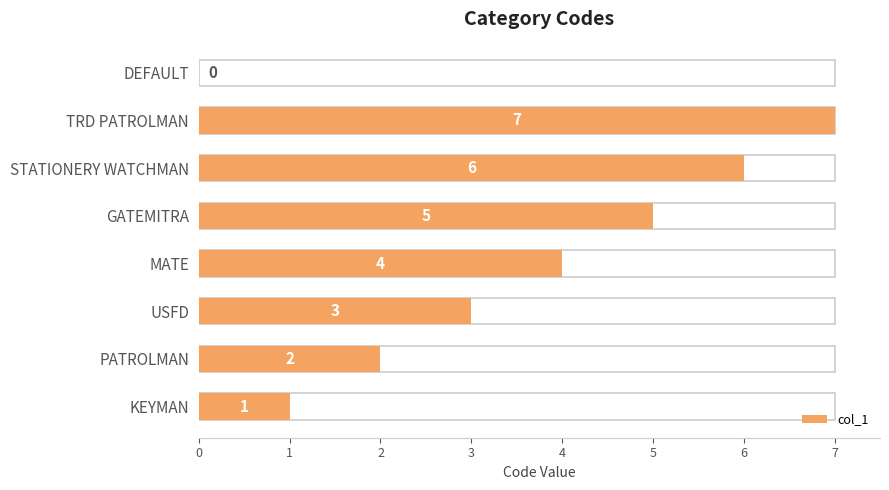

What is the average value?

4